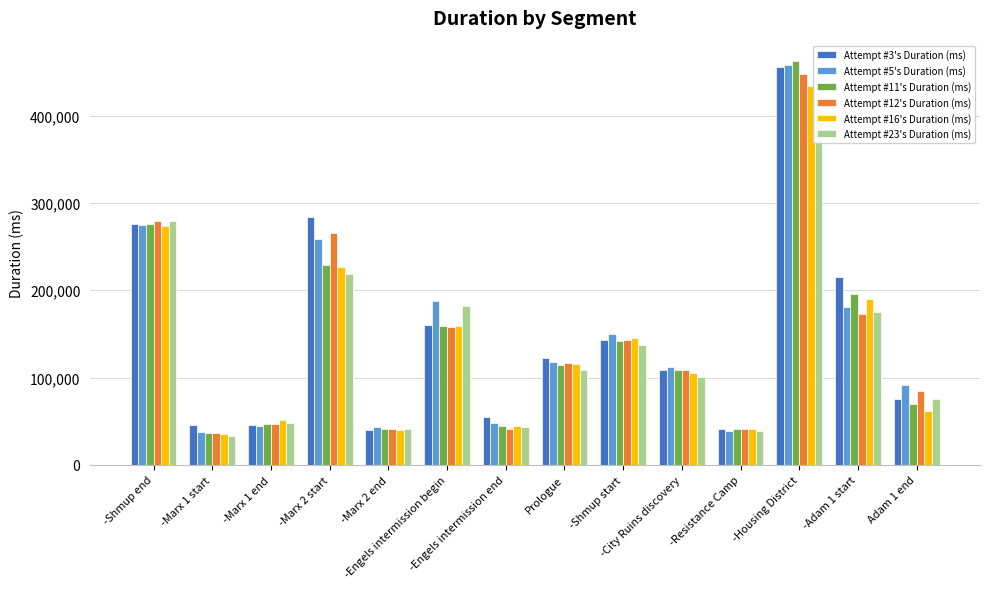

Where is Attempt #11's Duration (ms) nearest to the value 249392?

-Marx 2 start